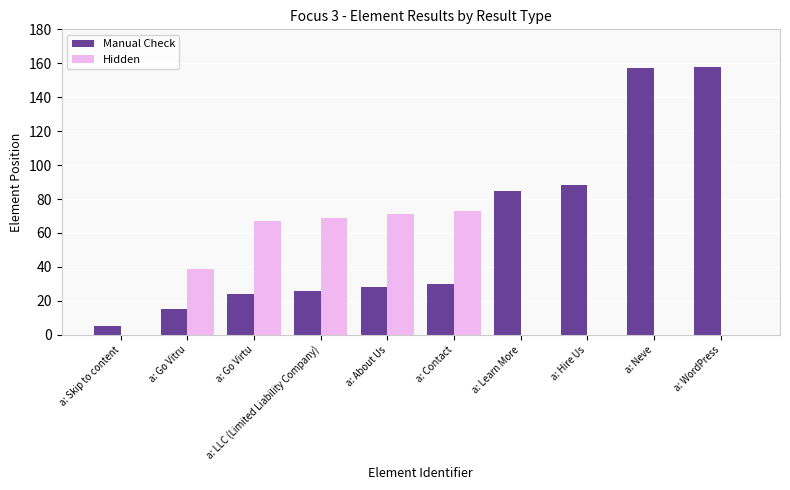

Where is Hidden nearest to the value 36?

a: Go Vitru